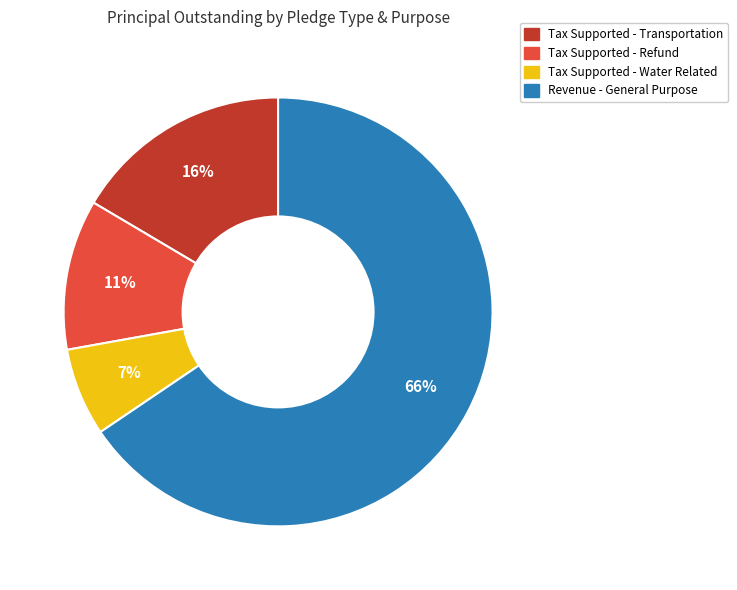

Is it true that Tax Supported - Transportation is 9% of the pie?

False